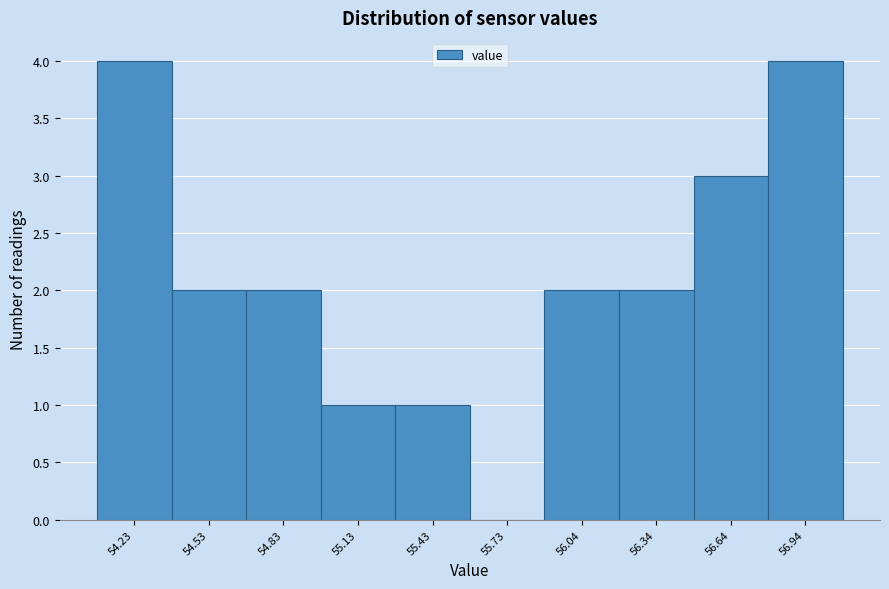

Reading left to right, extract all data points from this chart.

54.23=4	54.53=2	54.83=2	55.13=1	55.43=1	55.73=0	56.04=2	56.34=2	56.64=3	56.94=4